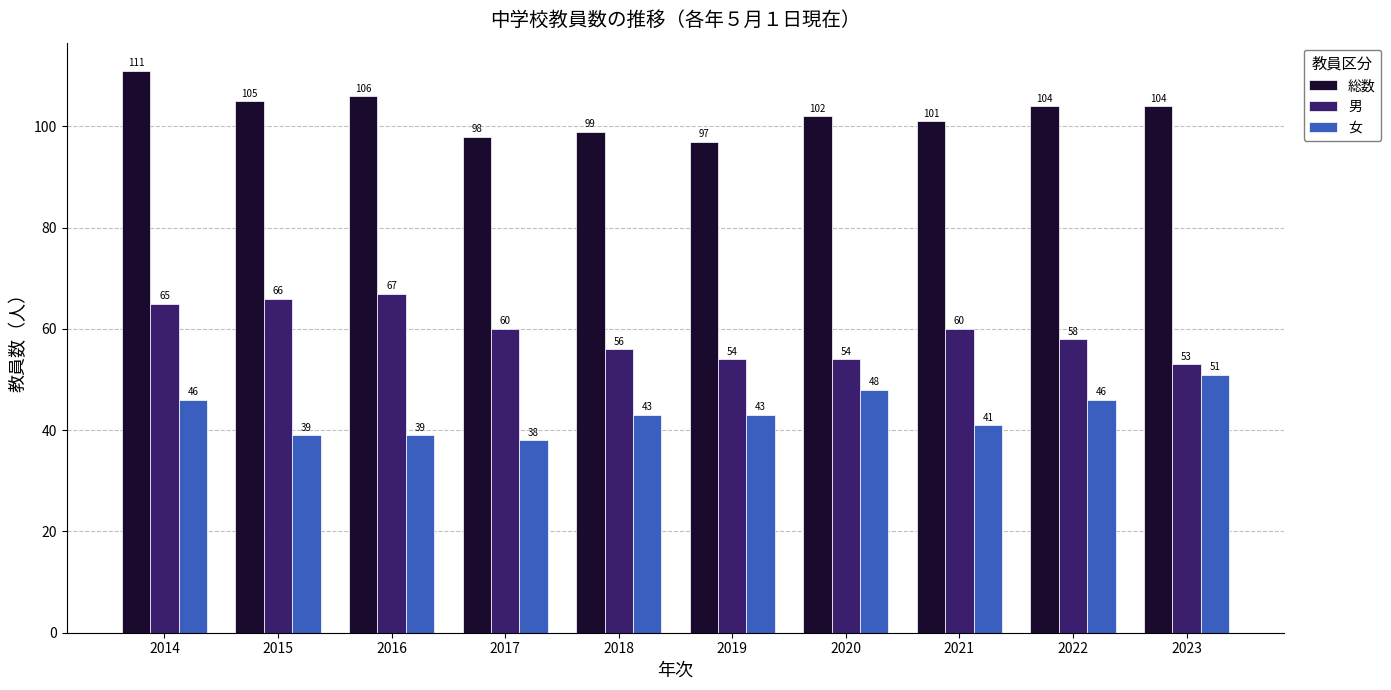

Which series changed the most between 2020 and 2023?

女